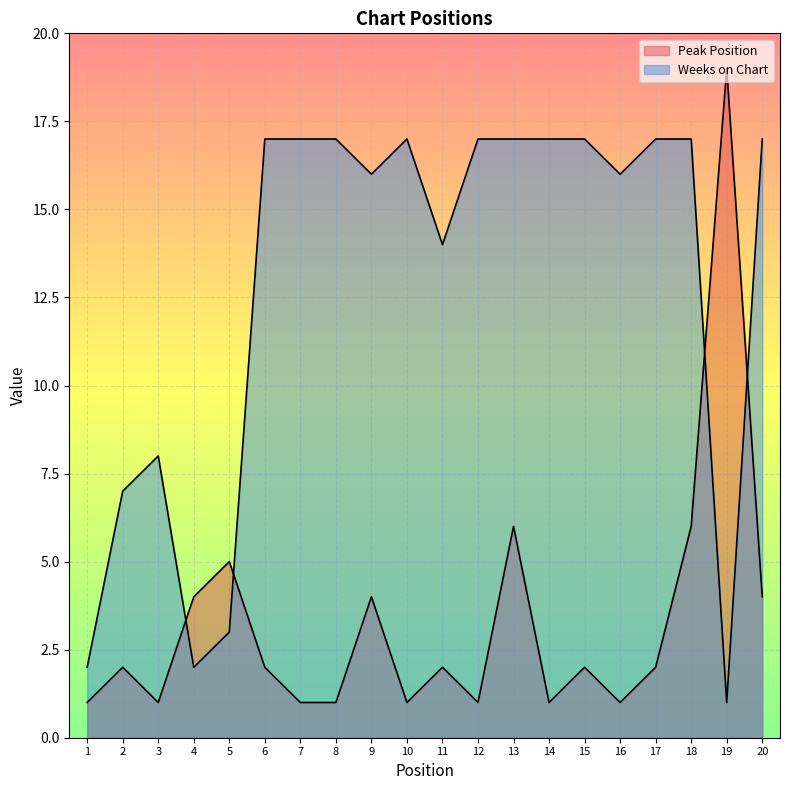

Where is the first local minimum for Weeks on Chart?

4